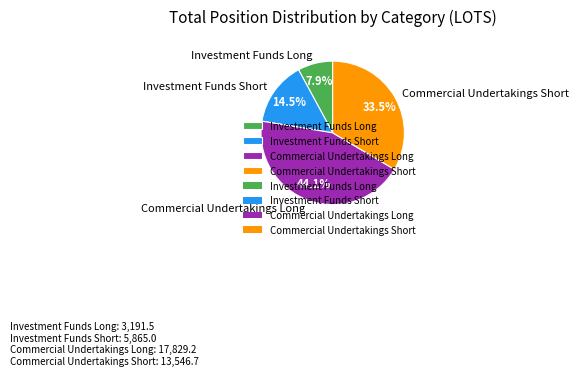

Count the number of slices in the pie.

4